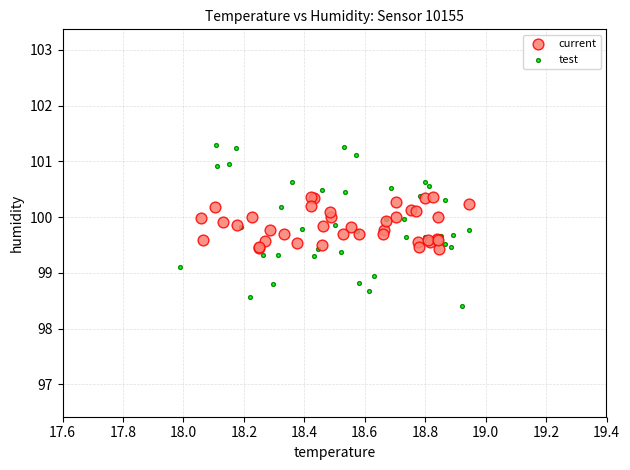

Which series contains the highest Y value?

test